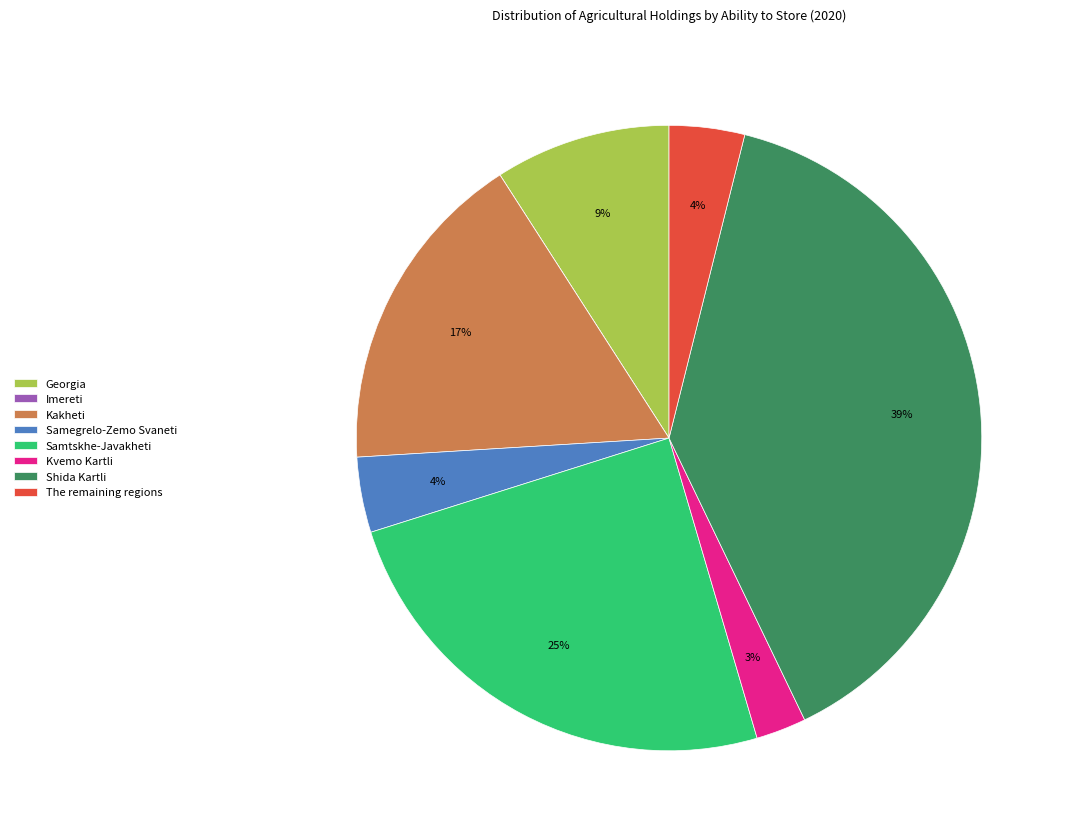

Which has a higher value, The remaining regions or Kakheti?

Kakheti